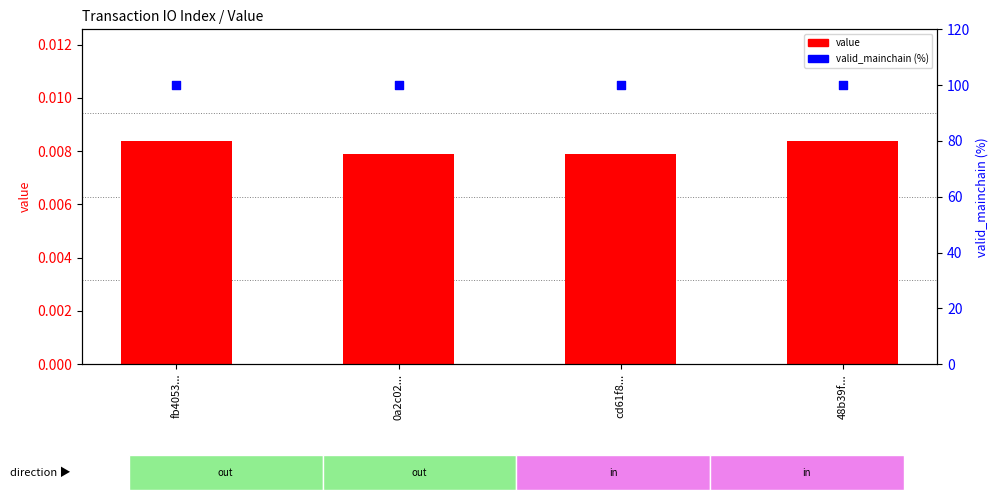

Is the value of valid_mainchain (%) at fb4053... greater than the value of value at 48b39f...?

Yes